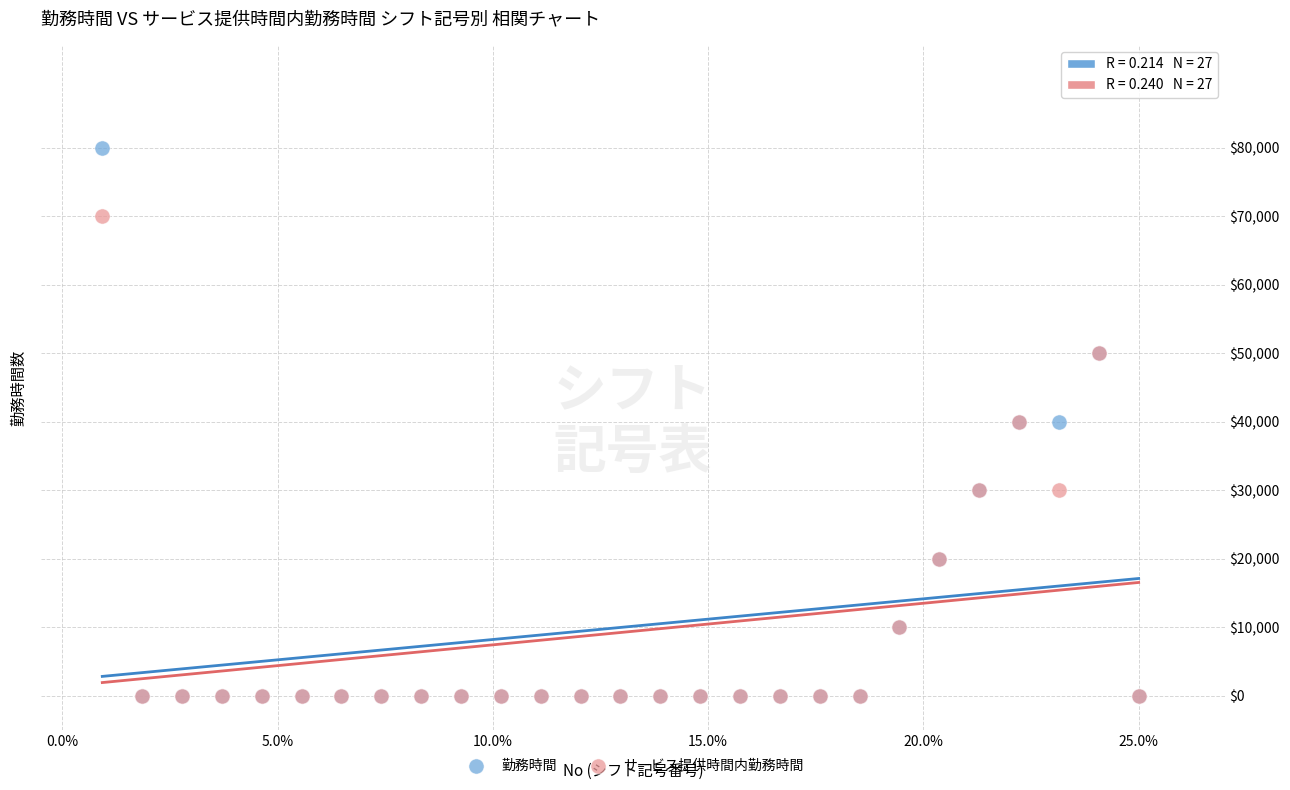

Which series has the largest Y range (max minus min)?

勤務時間